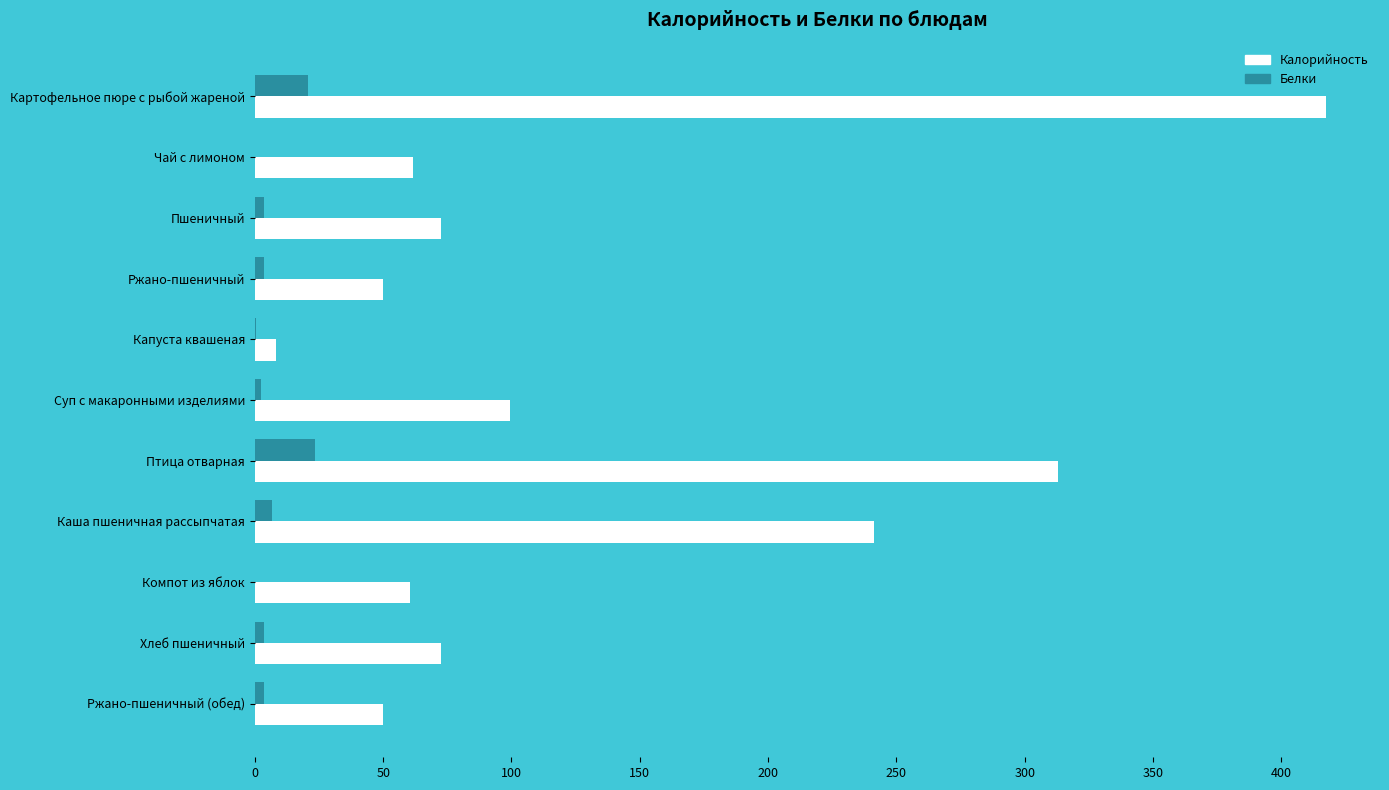

How many values in the Белки series exceed 3?

7